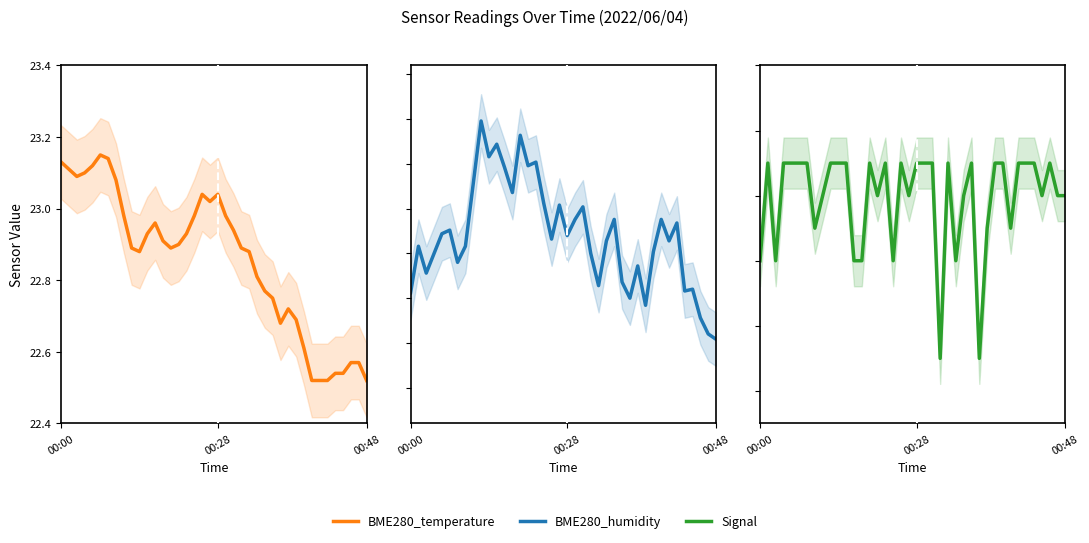

True or false: BME280_temperature and BME280_humidity cross at least once.

False